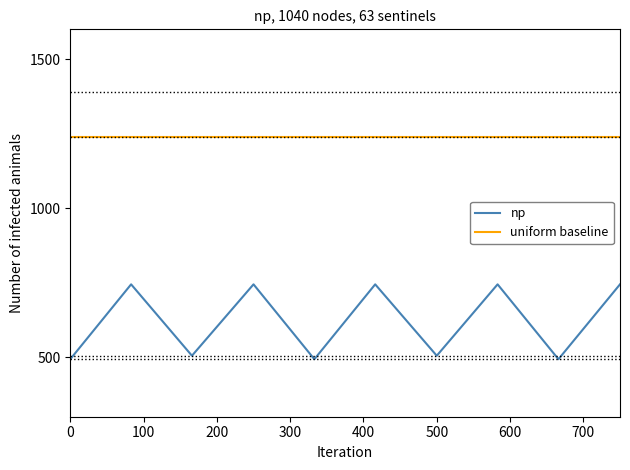

Rank the series by their maximum value, from highest to lowest.

uniform baseline, np